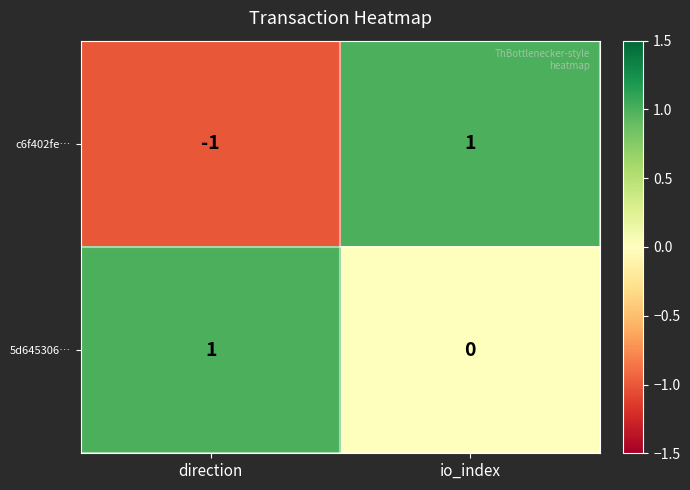

How many data points does each series have?

2